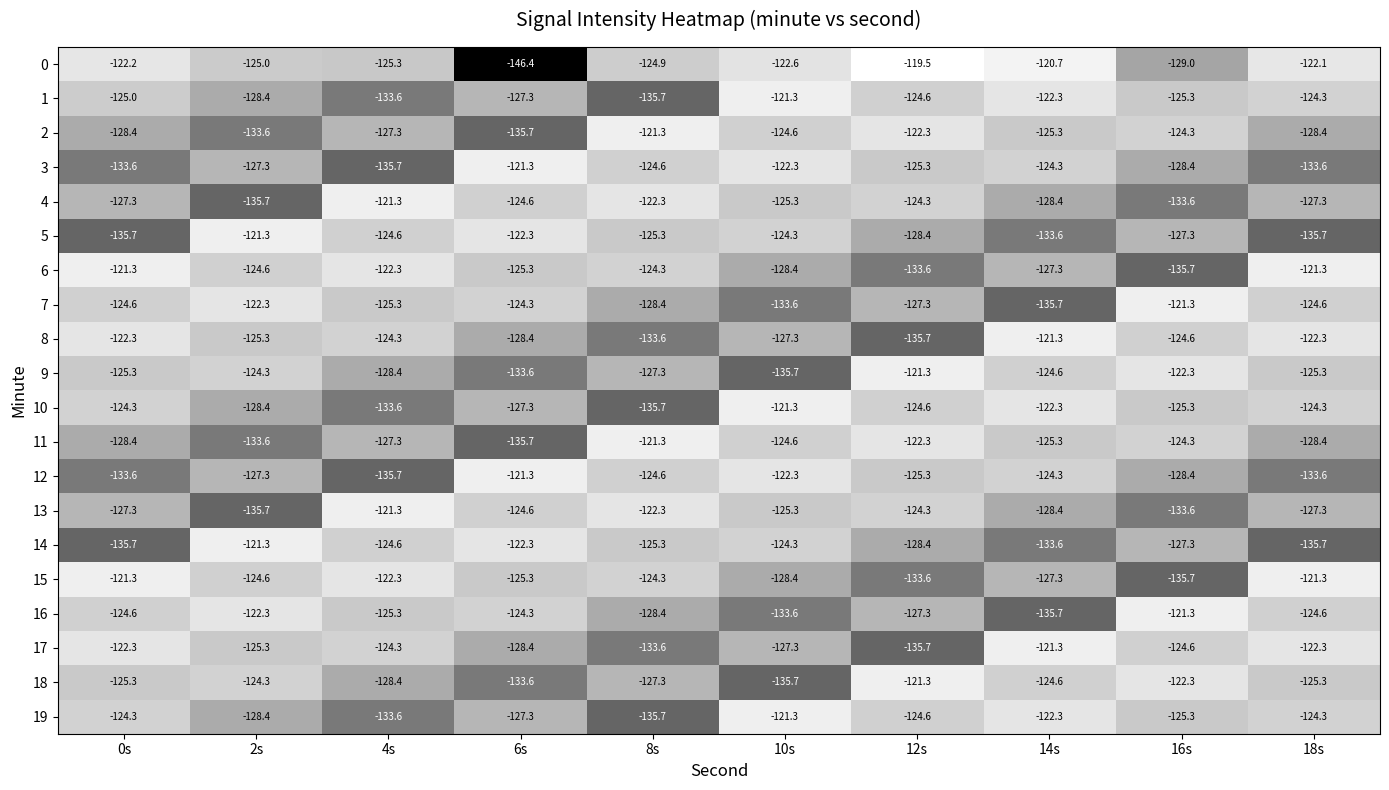

Which series has the largest total across all categories?

0